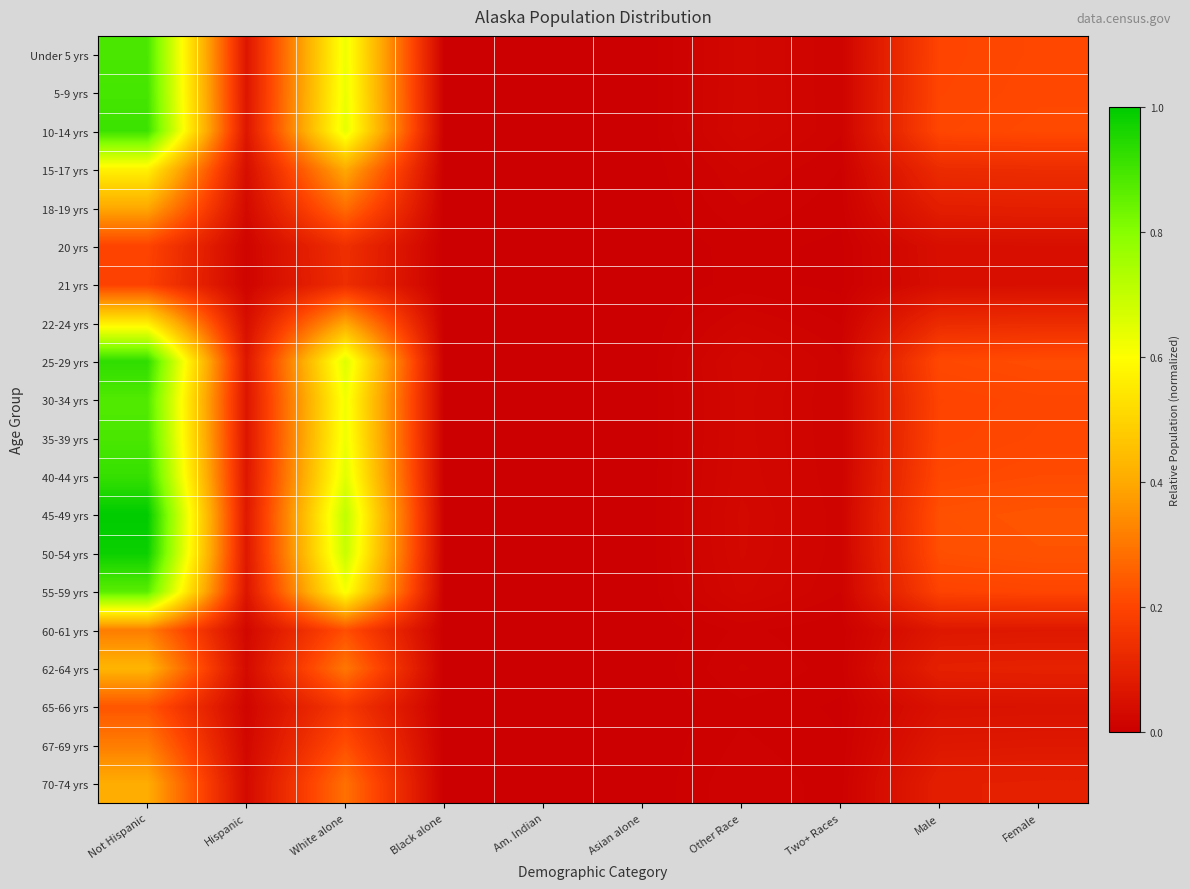

At which category is the sum across all series the highest?

Not Hispanic